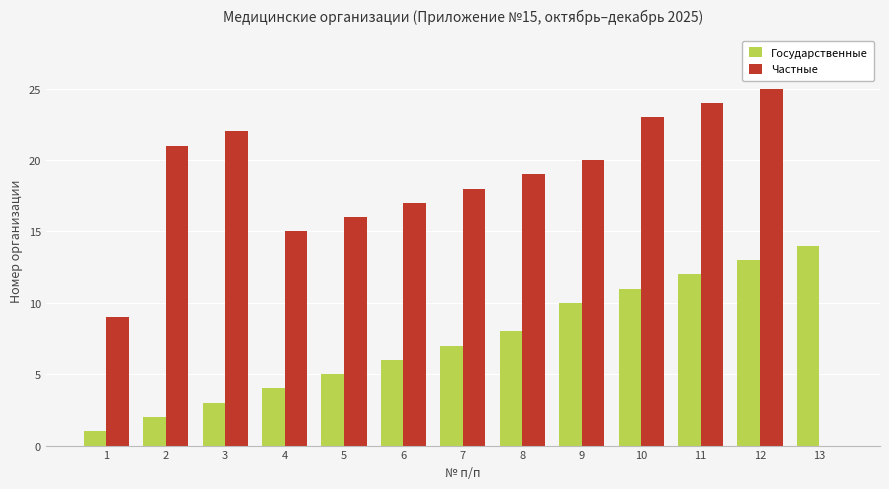

Reading left to right, list all the values displayed in this chart.

Государственные: 1	2	3	4	5	6	7	8	10	11	12	13	14
Частные: 9	21	22	15	16	17	18	19	20	23	24	25	0